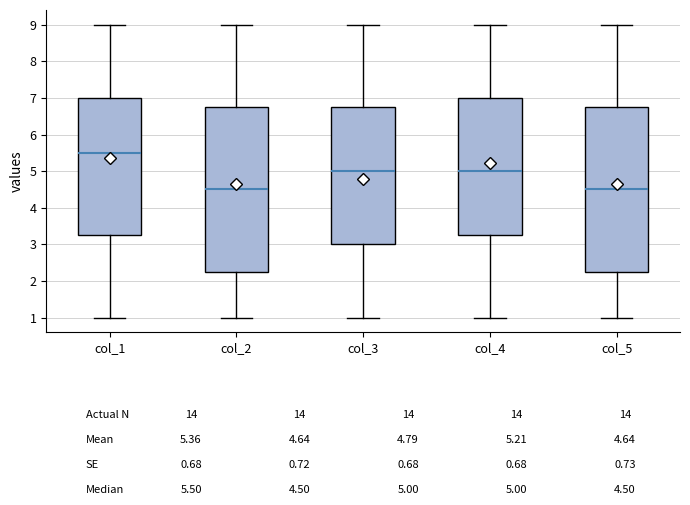

Where is the upper edge of the box for col_3 on the y-axis? The values are not printed on the chart, so give them approximately, as read against the axis.

6.8